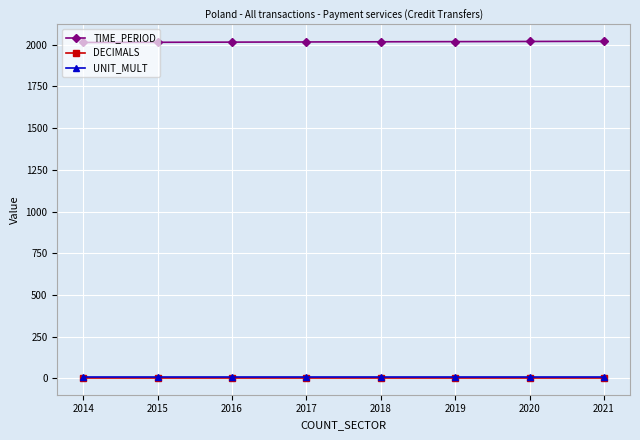

Is it true that DECIMALS equals 3 at 2017?

True